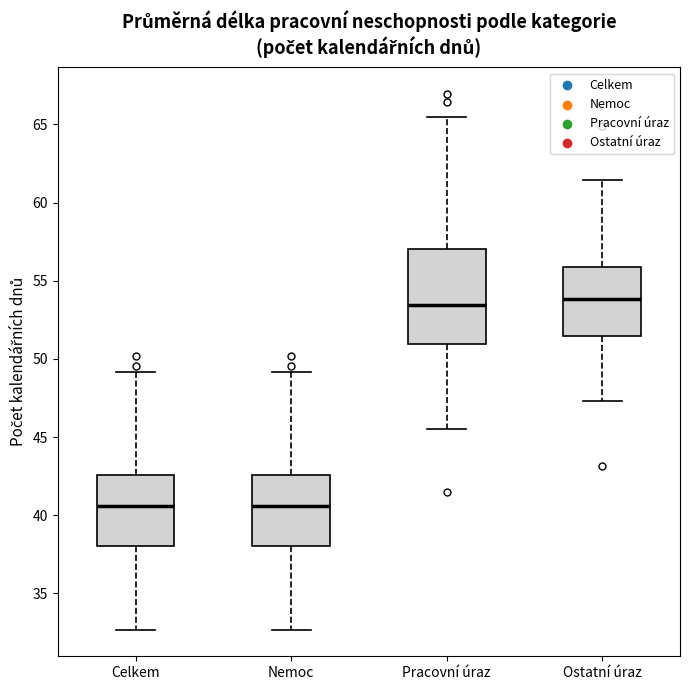

Which box is the tallest, from its lower edge to its upper edge?

Pracovní úraz